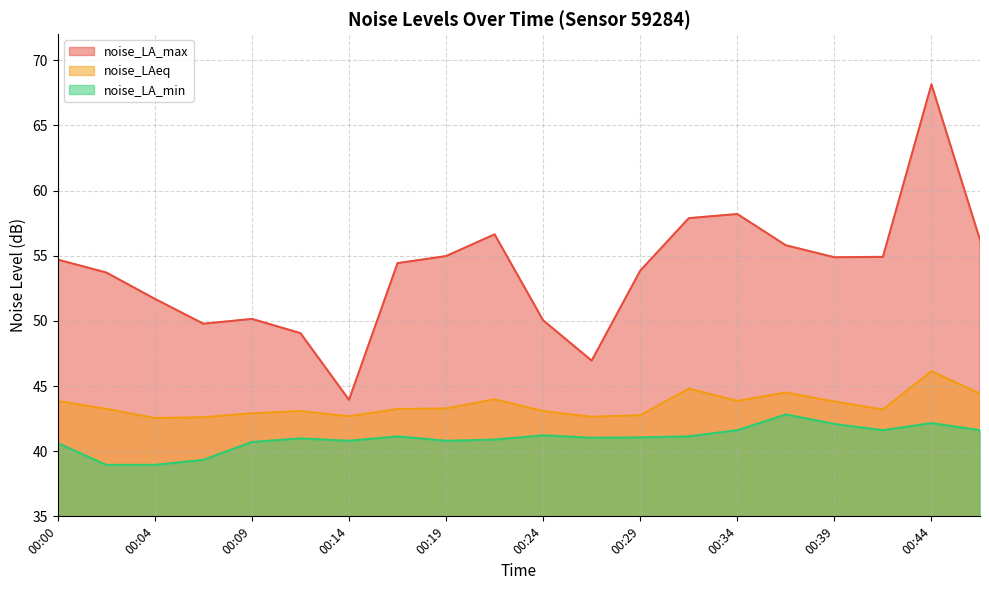

Reading left to right, transcribe all the data shown in this chart.

noise_LA_max: 54.7	53.7	51.7	49.8	50.1	49.1	43.9	54.4	55.0	56.6	50.0	47.0	53.9	57.9	58.2	55.8	54.9	54.9	68.2	56.2
noise_LAeq: 43.9	43.2	42.5	42.6	42.9	43.1	42.7	43.2	43.3	44.0	43.1	42.6	42.8	44.8	43.9	44.5	43.8	43.2	46.1	44.4
noise_LA_min: 40.6	39.0	39.0	39.3	40.7	41.0	40.8	41.1	40.8	40.9	41.2	41.0	41.1	41.1	41.6	42.8	42.1	41.6	42.2	41.6